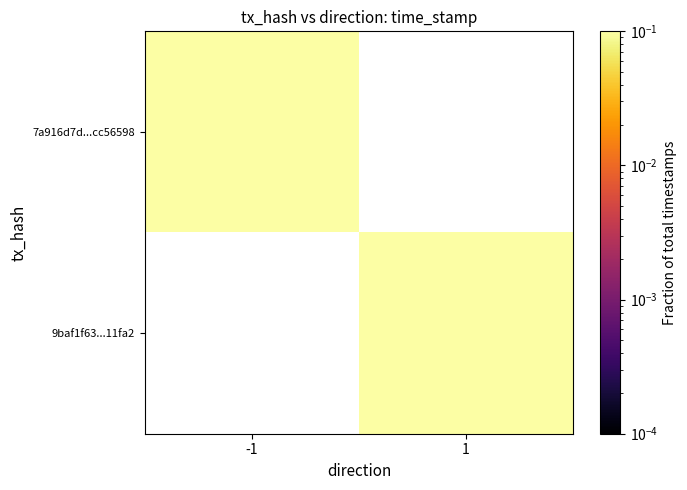

At which label does 9baf1f63...11fa2 first exceed 0?

1